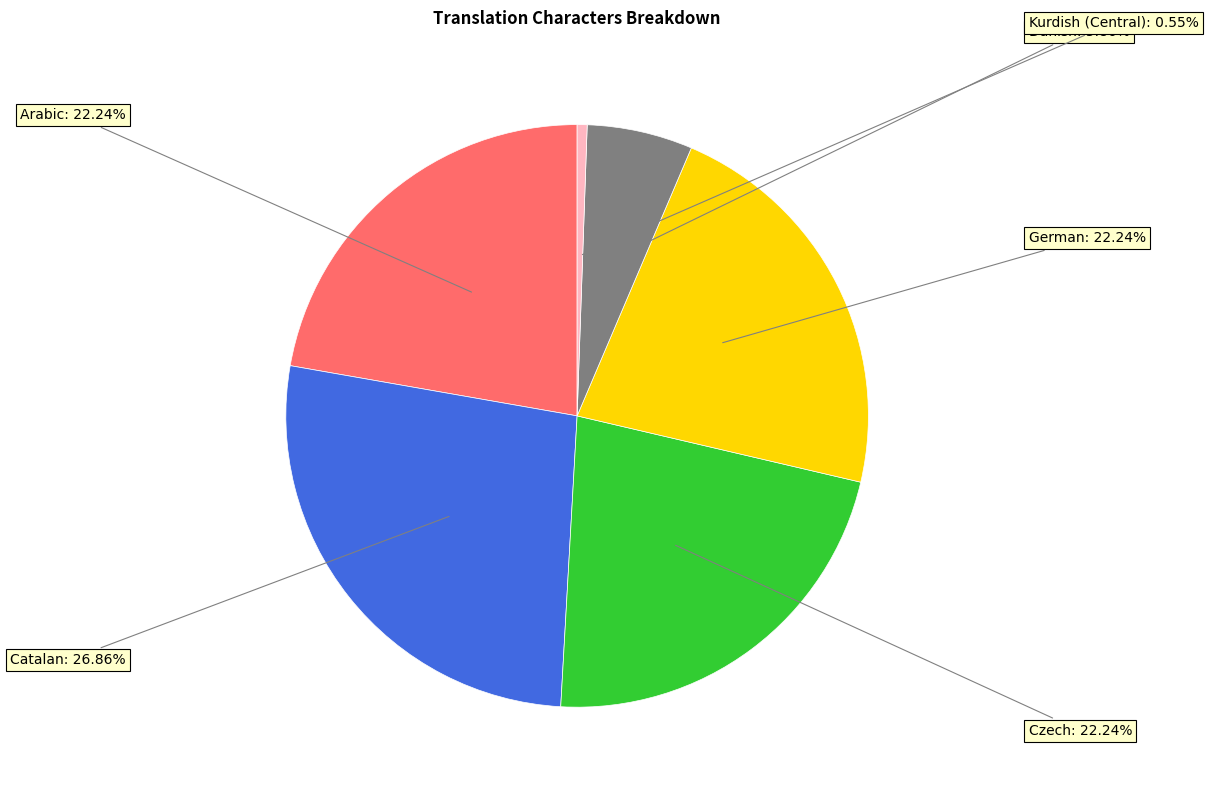

Is there a majority slice in this chart?

No